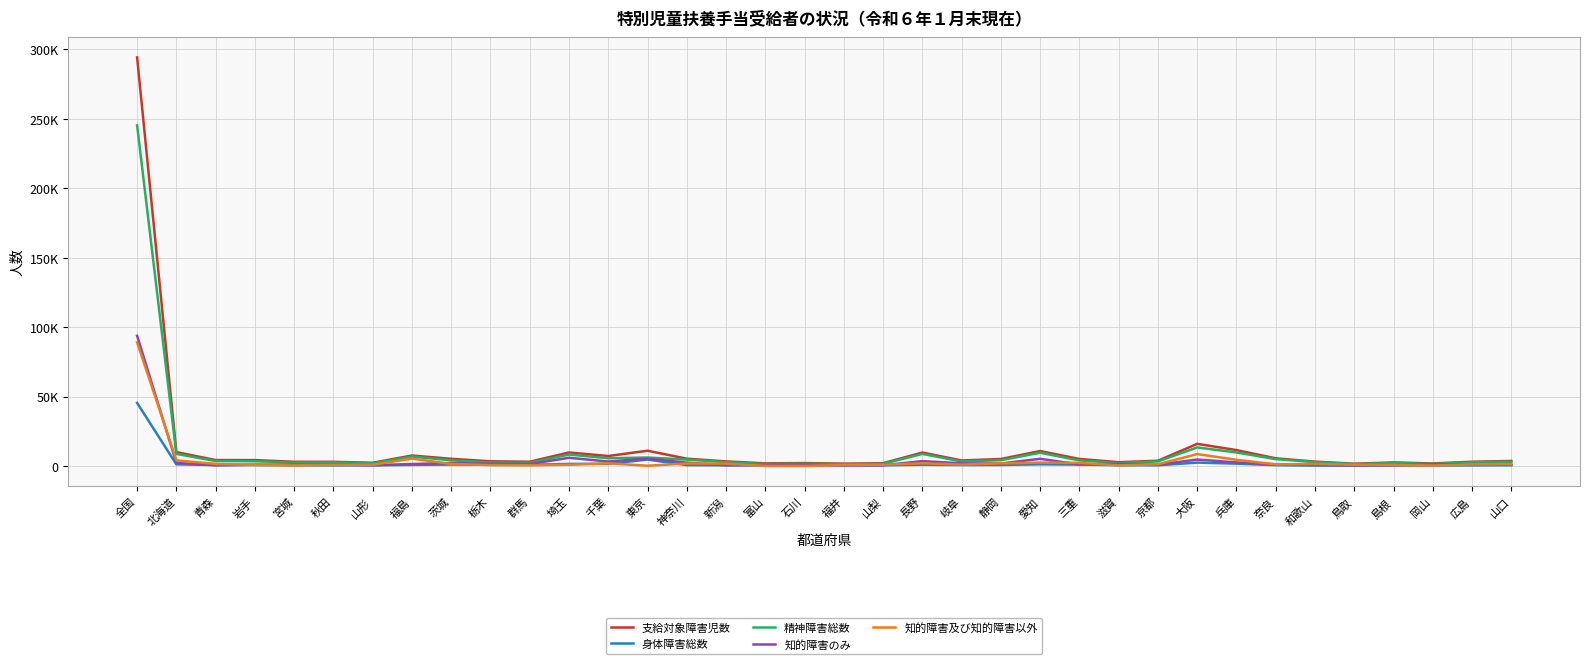

Where does the 知的障害及び知的障害以外 series first go above 1110?

全国